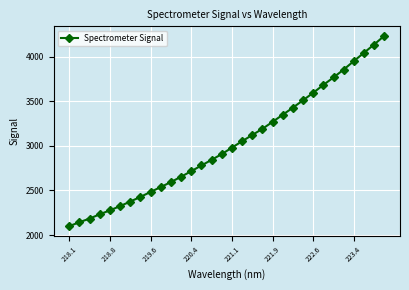

What is the smallest value displayed?

2099.5